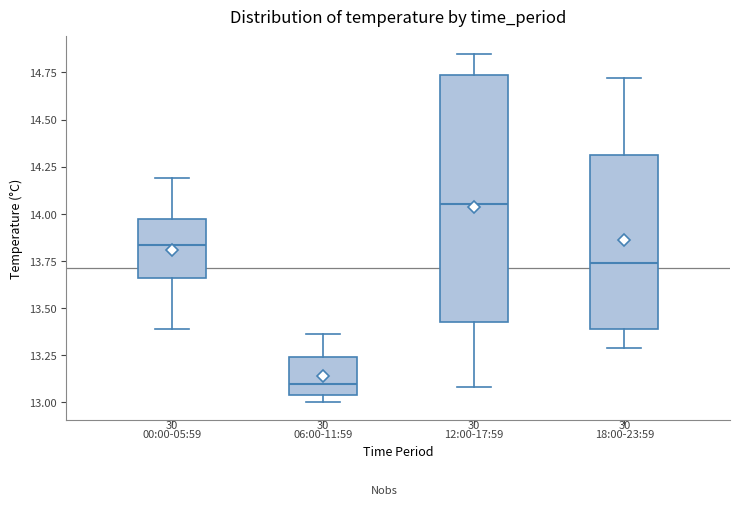

Which box's median line is the highest?

12:00-17:59